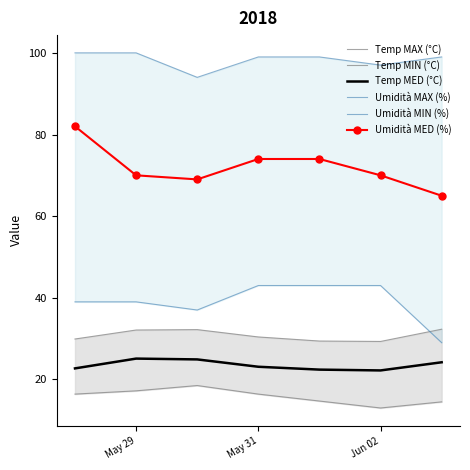

How many series are shown in this chart?

6